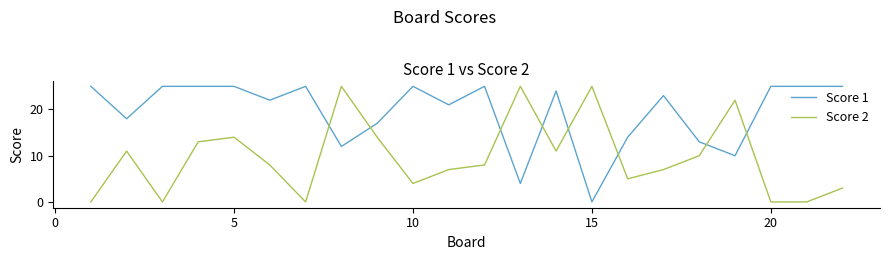

What is the greatest value displayed?

25